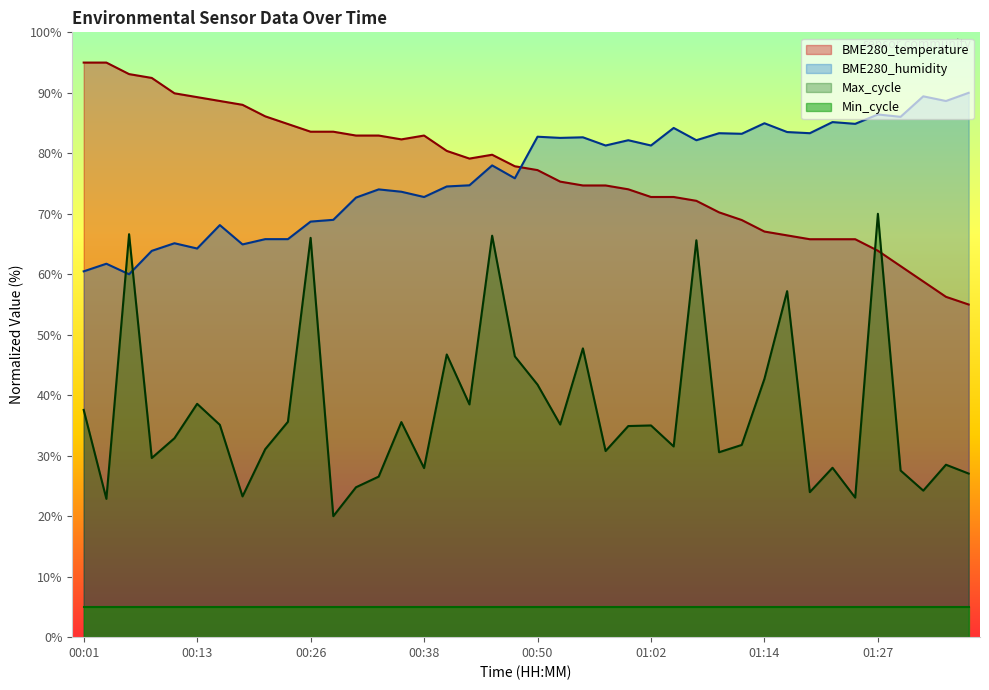

What is the label of the 4th point from the left?

00:09